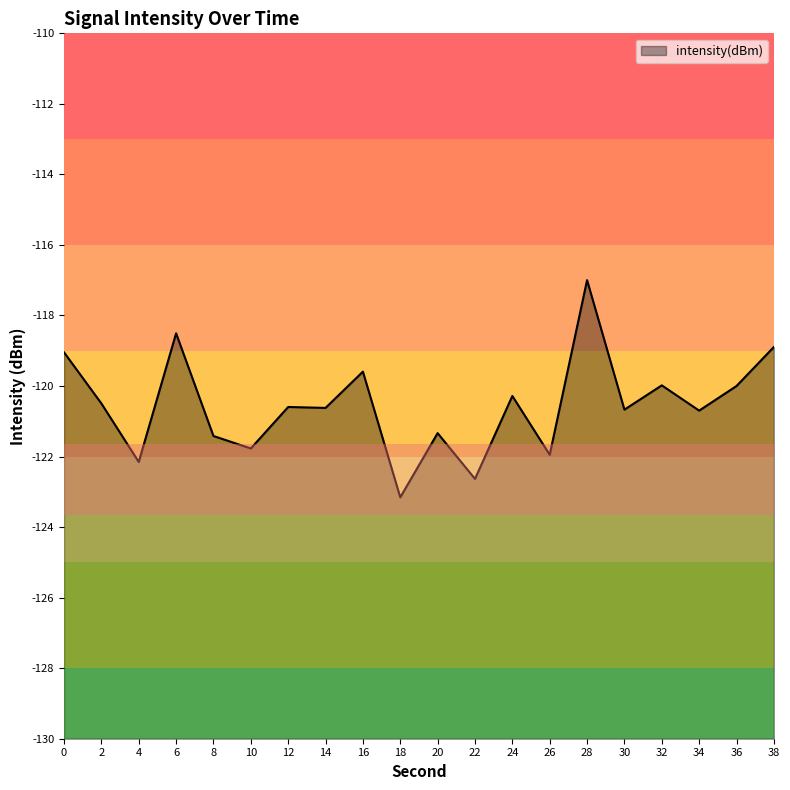

What is the difference between the maximum and minimum values?

6.2